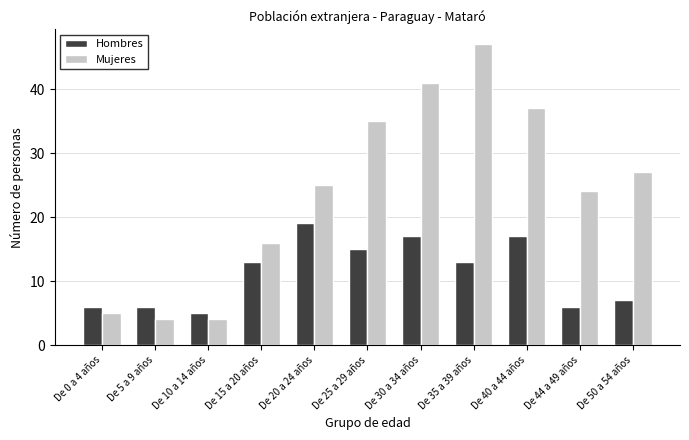

Is it true that Hombres equals 6 at De 0 a 4 años?

True